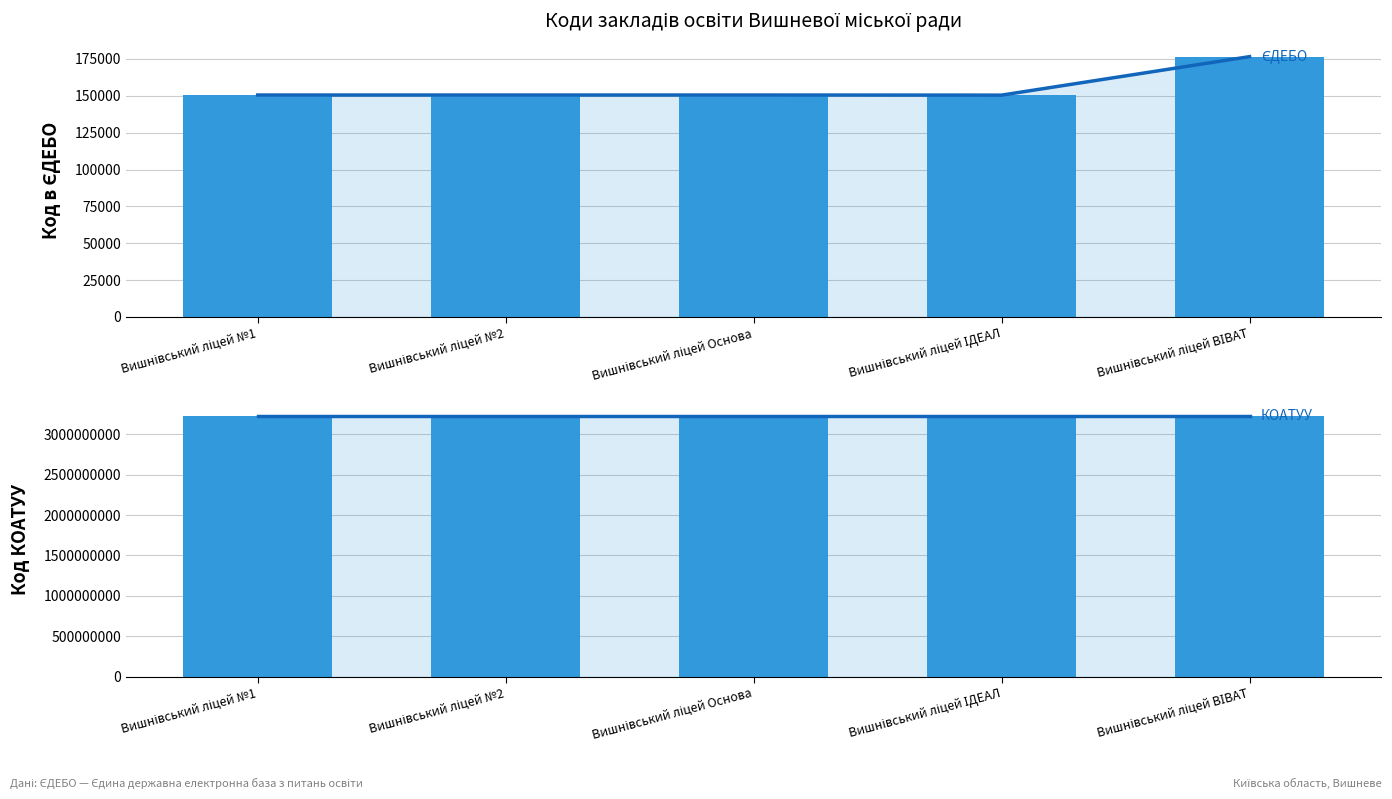

What is the highest value of the Код в ЄДЕБО series?

176547